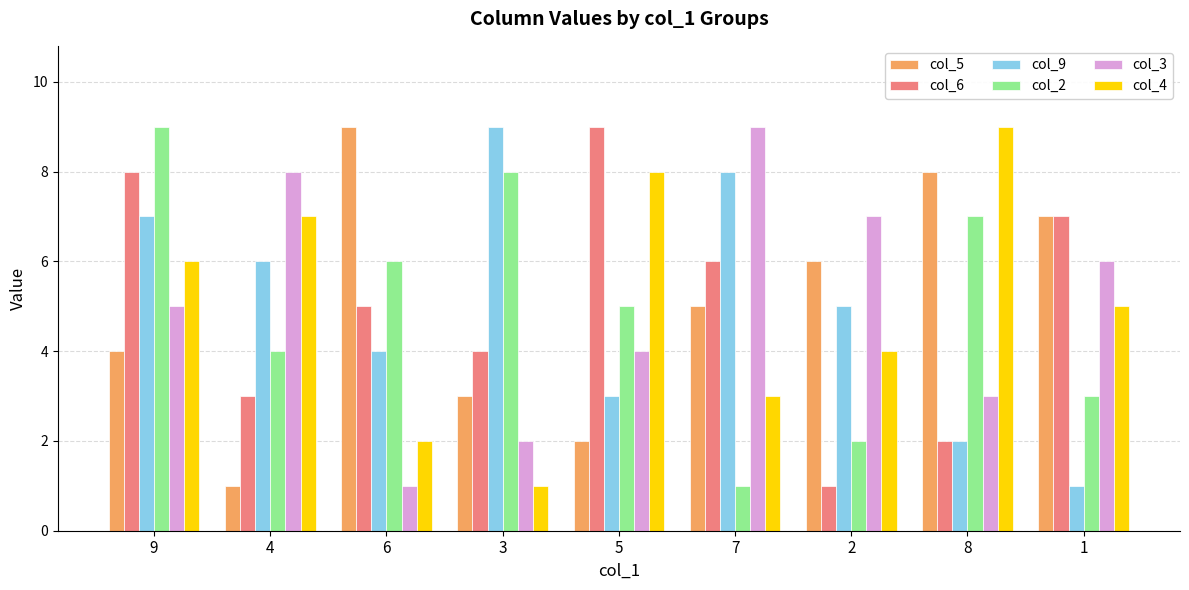

Rank the categories by col_2 value from lowest to highest.

7, 2, 1, 4, 5, 6, 8, 3, 9